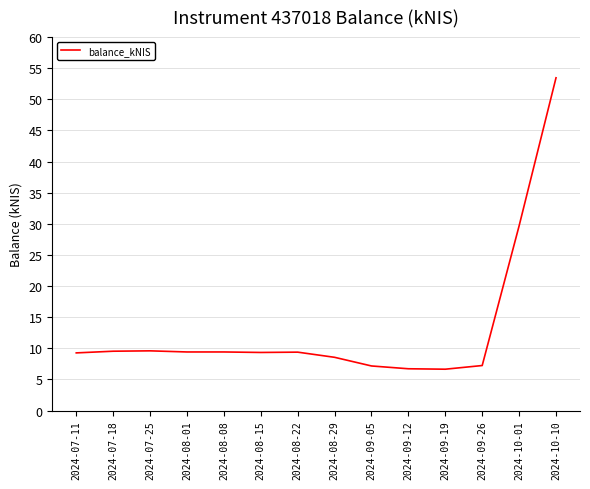

What position from the right is 2024-08-15?

9